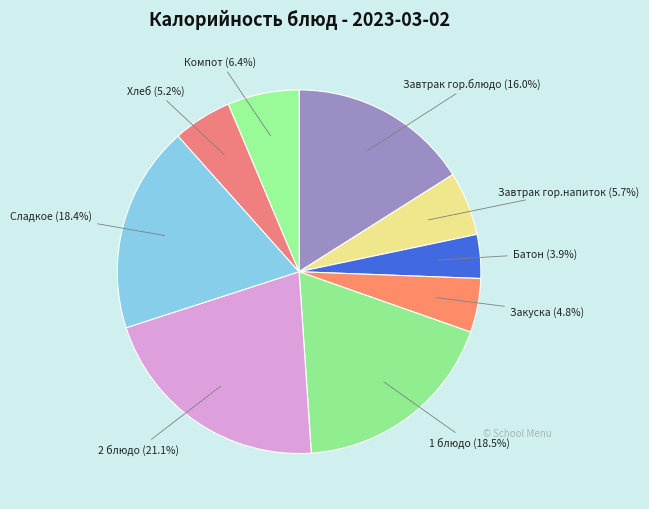

Count the number of slices in the pie.

9